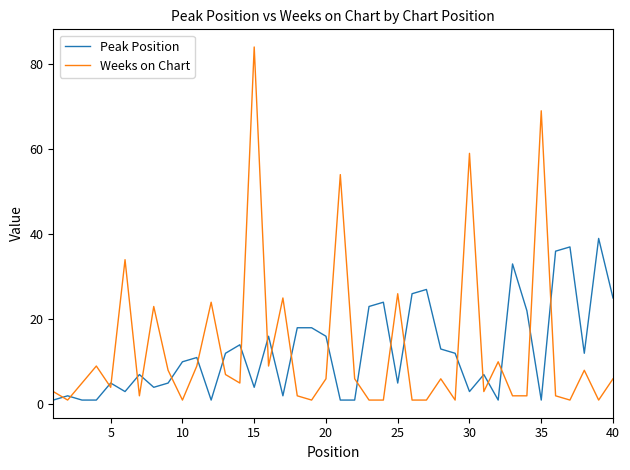

What is the maximum value shown in the chart?

84